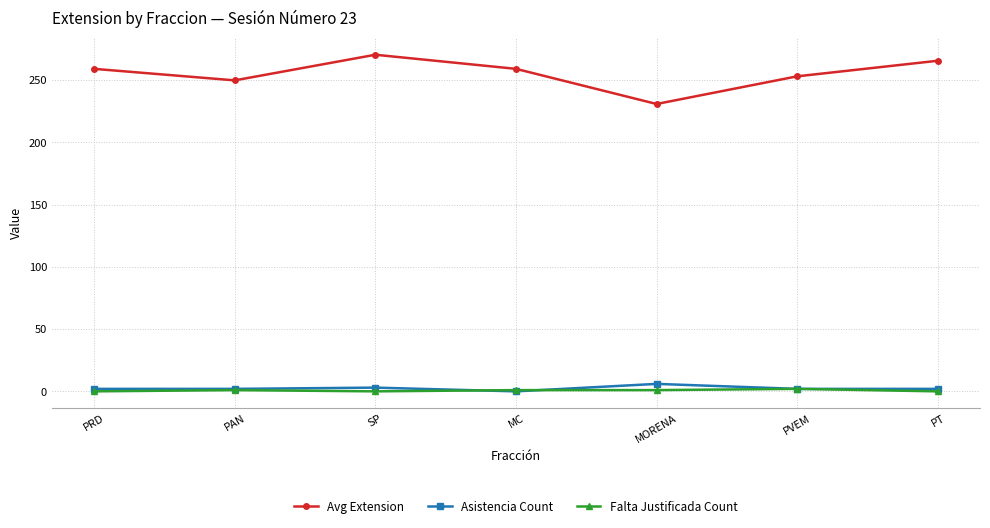

The Avg Extension series shows 265.5 at PT. True or false?

True